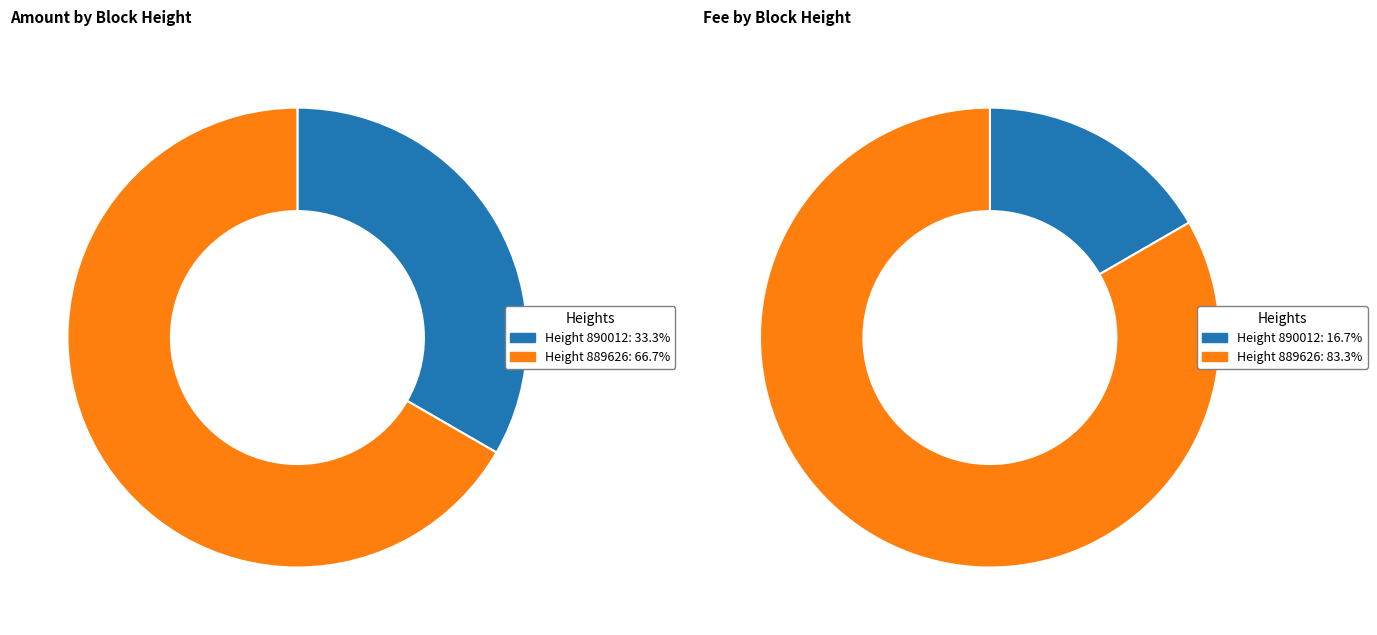

Which category has the smallest portion of the pie?

890012